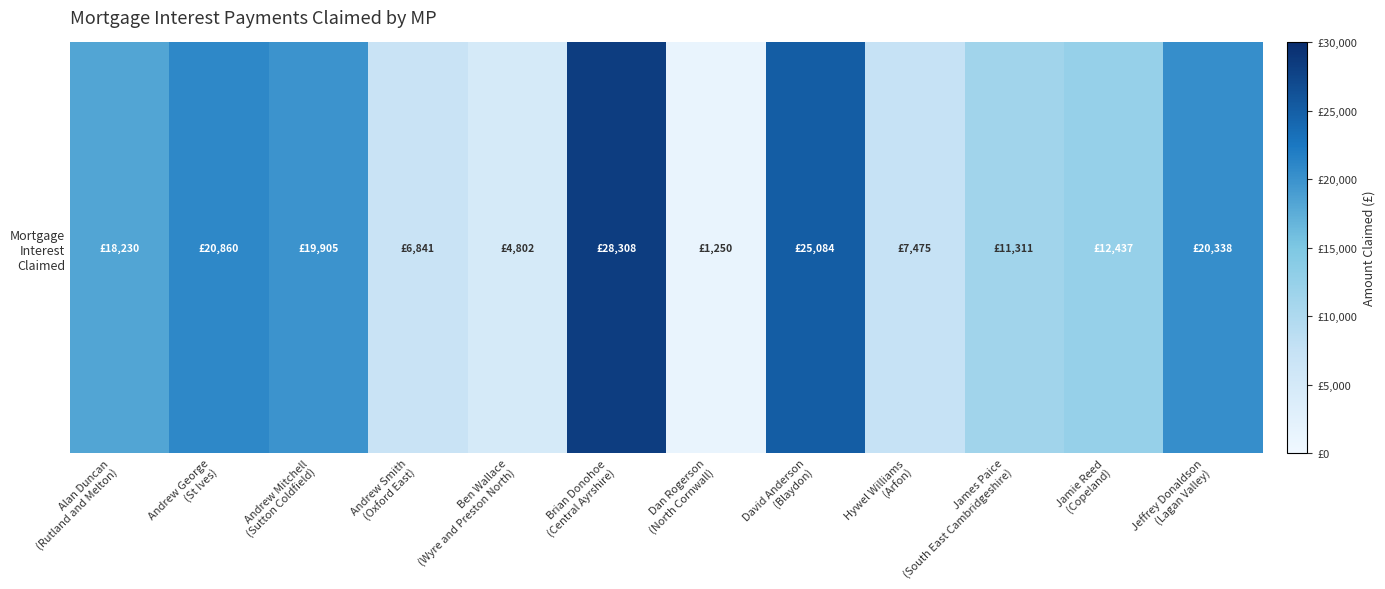

At which label is the value closest to 14779?

Jamie Reed
(Copeland)